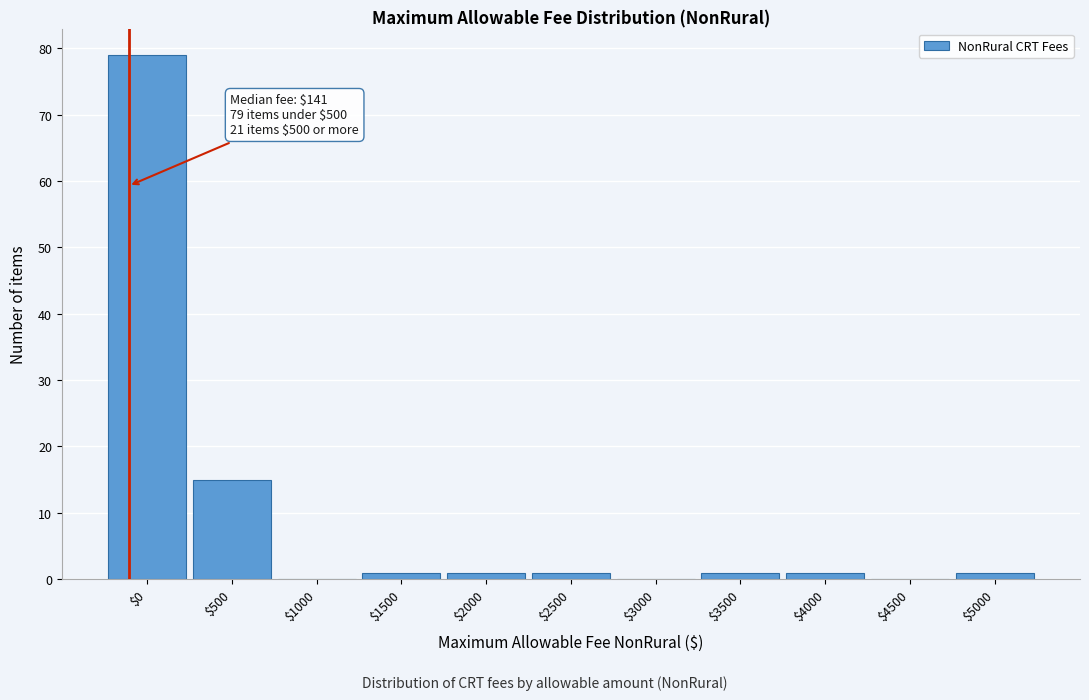

Which category has the highest value across all series?

$0